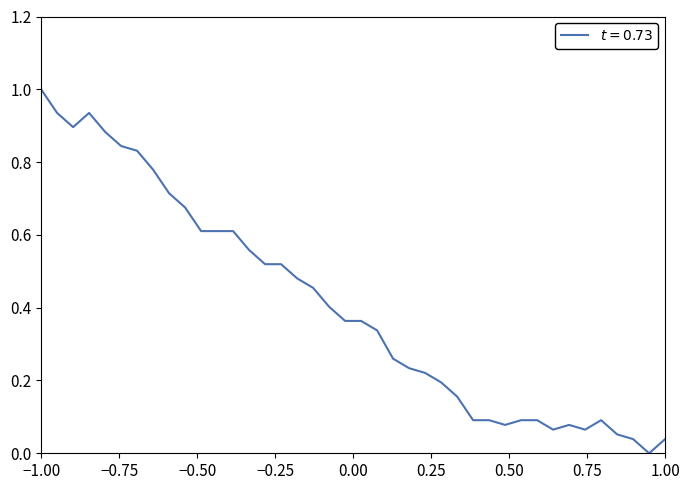

What is the greatest value displayed?

1.0